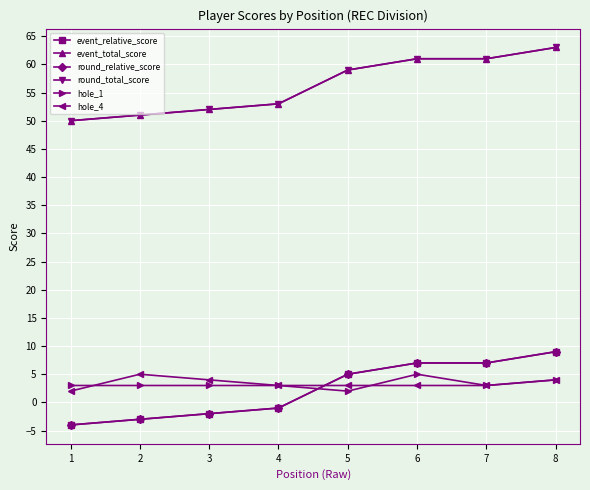

How many lines are shown in the chart?

6